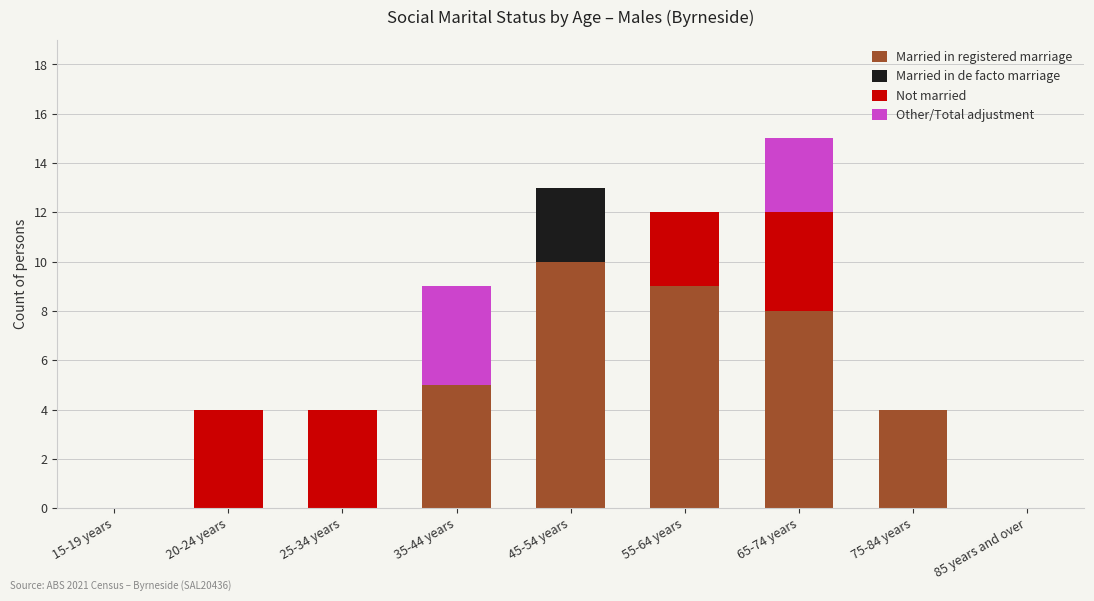

What is the maximum value for Married in registered marriage?

10